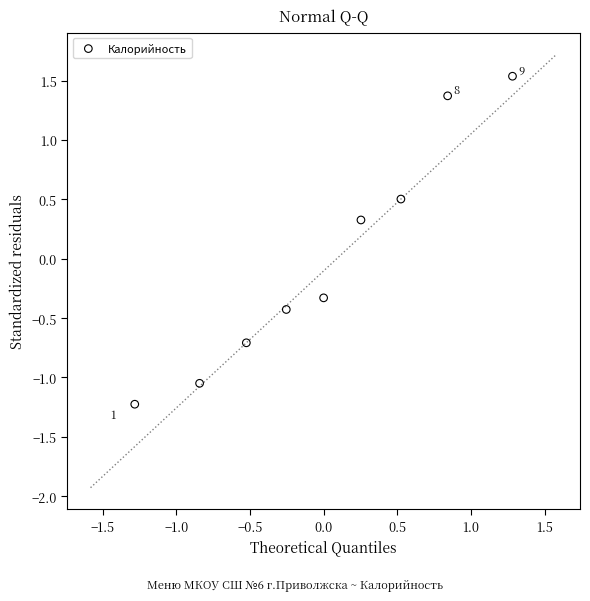

What is the range of X values (max minus min)?

2.6